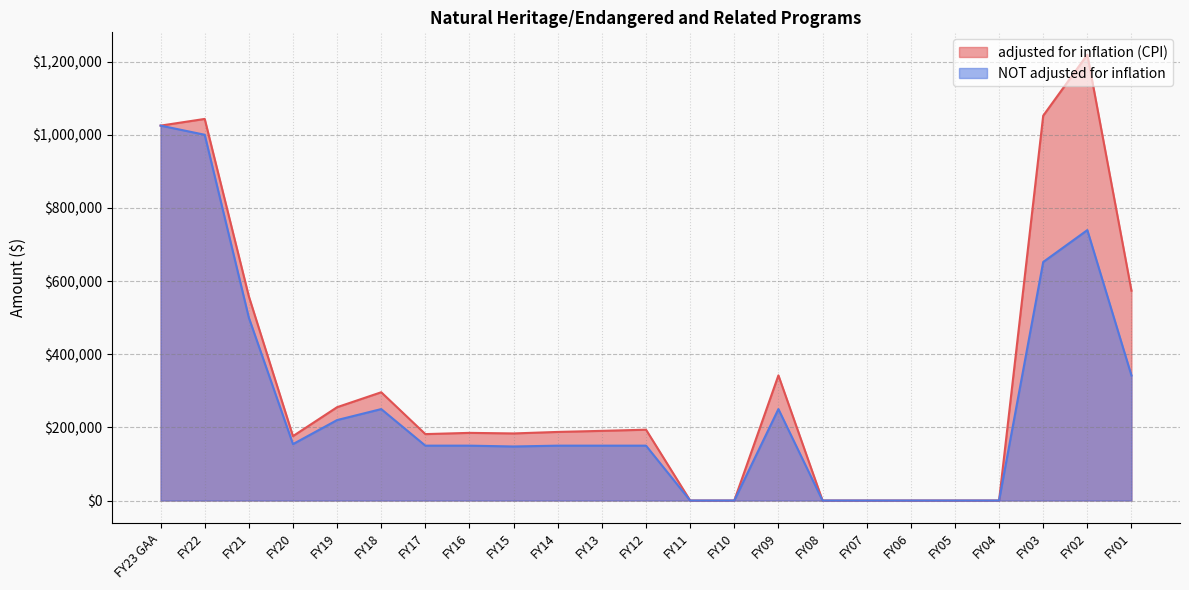

Between FY15 and FY20, which is larger?

FY15